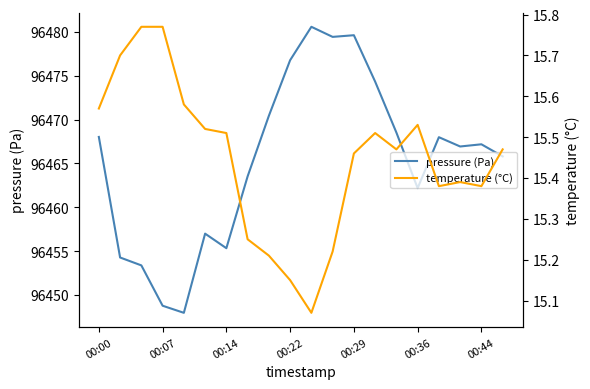

The pressure (Pa) series shows 96467.2 at 00:44. True or false?

True